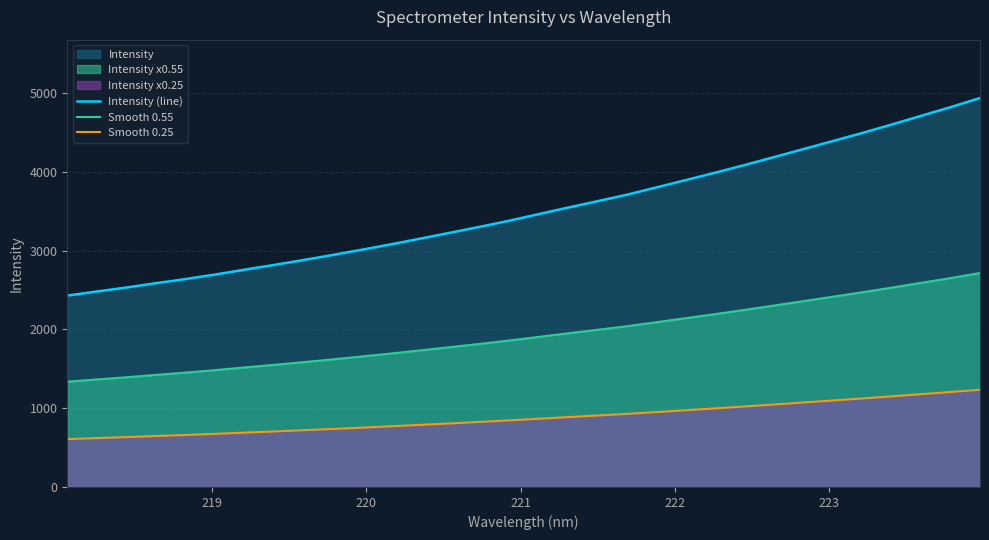

What is the minimum value for Smooth 0.55?

1335.9